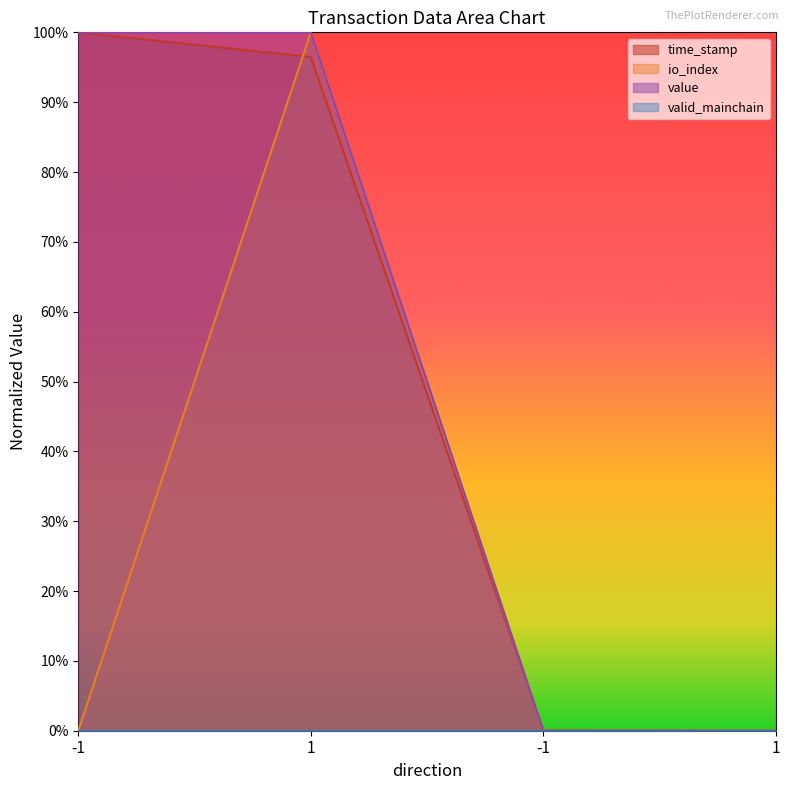

Which series changed the most between 1 and 1?

io_index